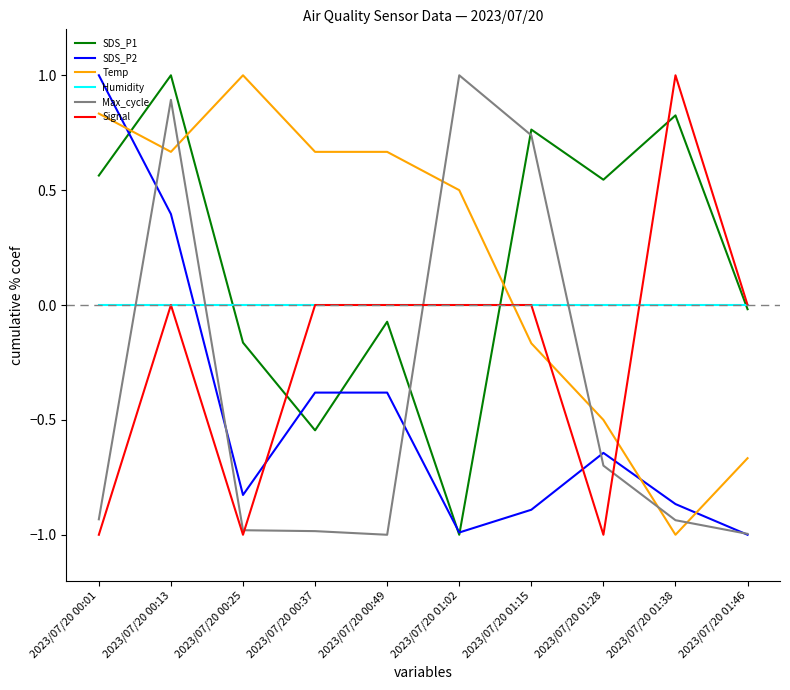

How many series are shown in this chart?

6